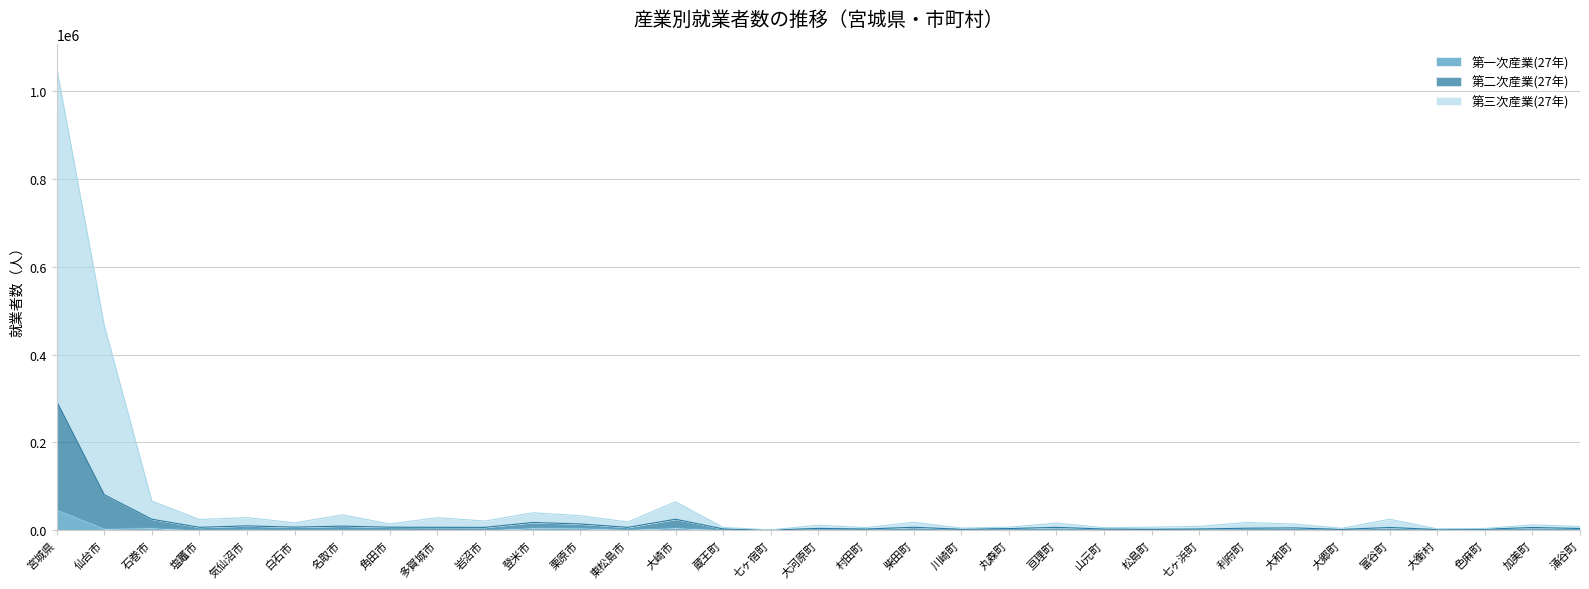

Does the chart have visible grid lines?

Yes